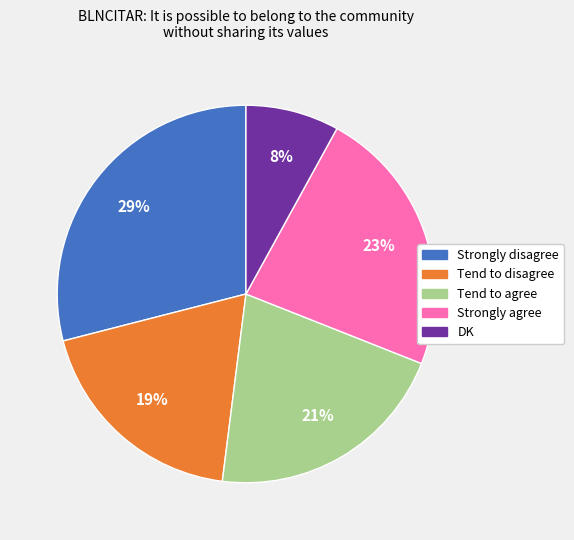

Is there any slice that represents more than half of the pie?

No